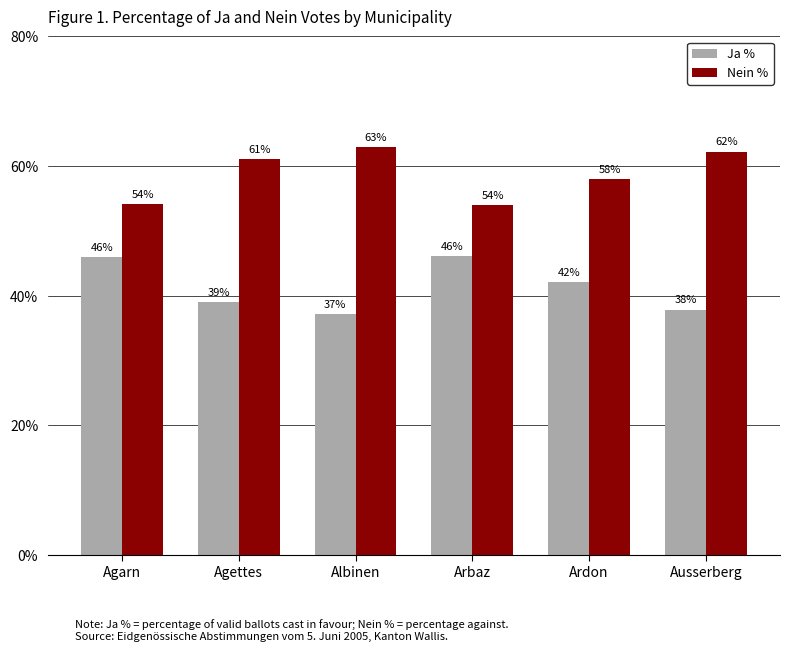

The value of Ja % at Ausserberg is 60.3. True or false?

False